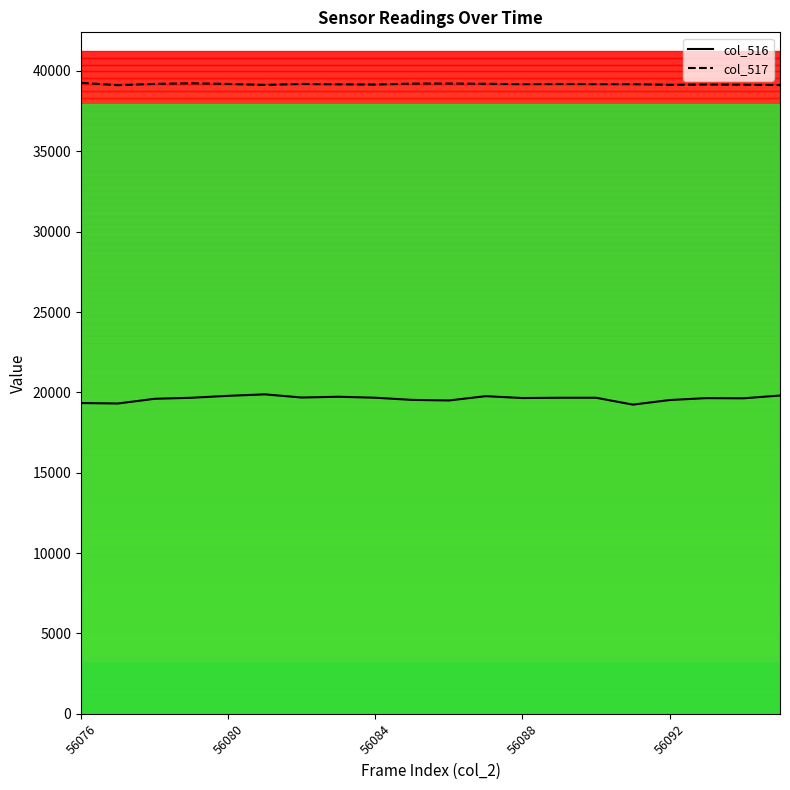

Reading left to right, extract all data points from this chart.

col_516: 19337	19307	19600	19664	19785	19877	19679	19728	19666	19532	19496	19763	19648	19665	19666	19237	19523	19642	19630	19803
col_517: 39263	39114	39196	39233	39192	39130	39193	39169	39153	39213	39218	39201	39179	39190	39180	39179	39138	39155	39145	39122